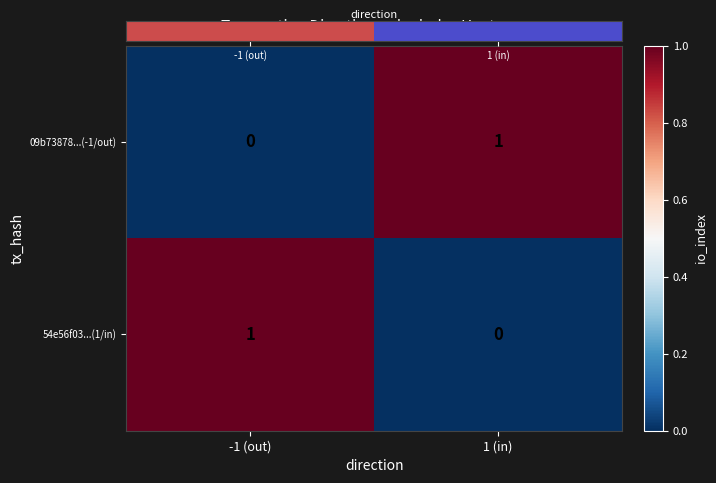

Where is 54e56f03...(1/in) nearest to the value 0?

1 (in)